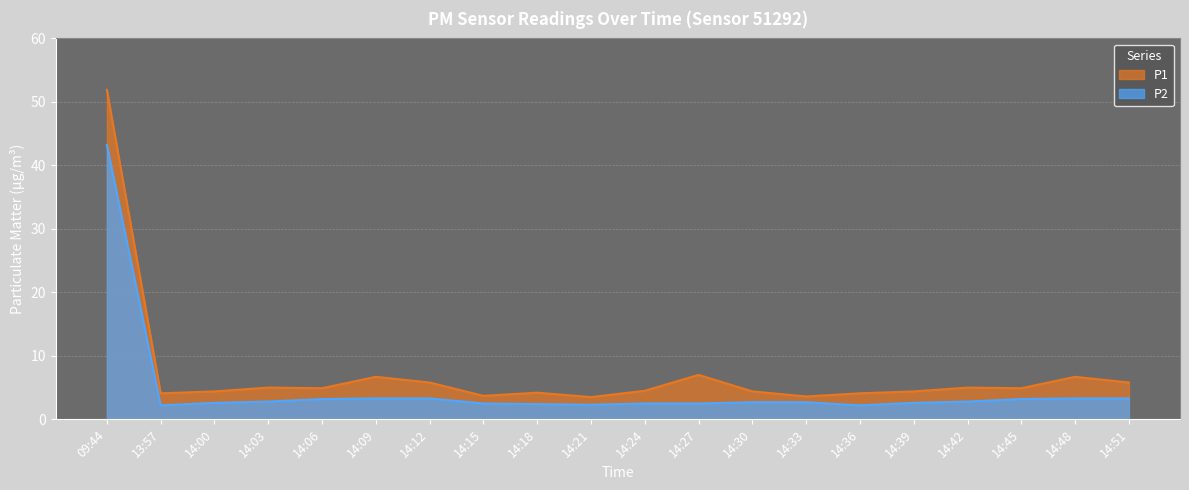

Which series has the largest total across all categories?

P1